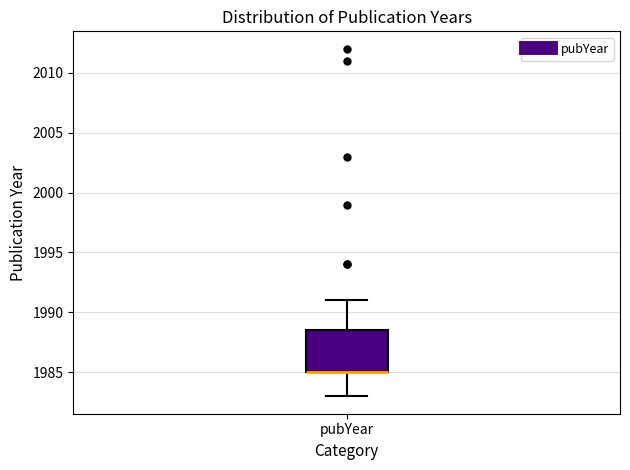

Read this box plot against the y-axis: the position of the median line, the range covered by the box, and the ends of both whiskers. The values are not printed on the chart, so give them approximately, as read against the axis.

median 1985.0 (drawn on the box's lower edge), box 1985.0 to 1988.5, whiskers 1983.0 to 1991.0